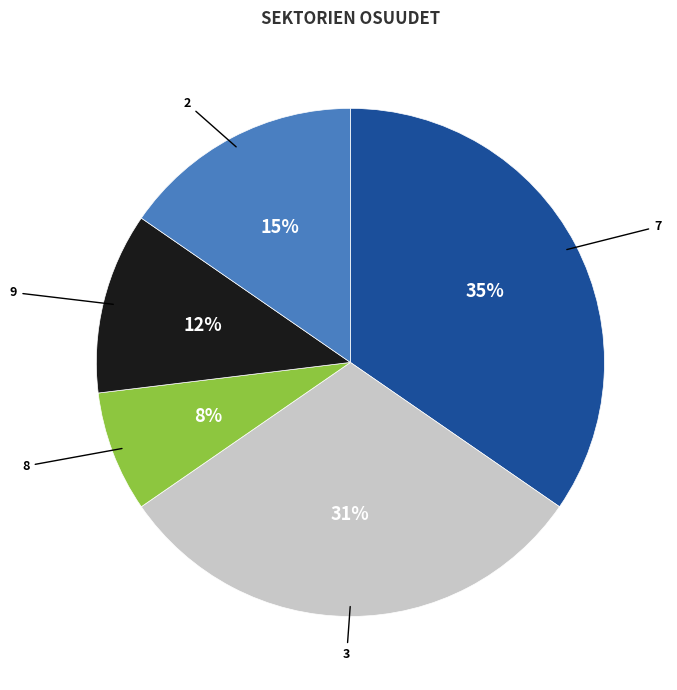

What percentage is the 8 slice, to the nearest percent?

8%